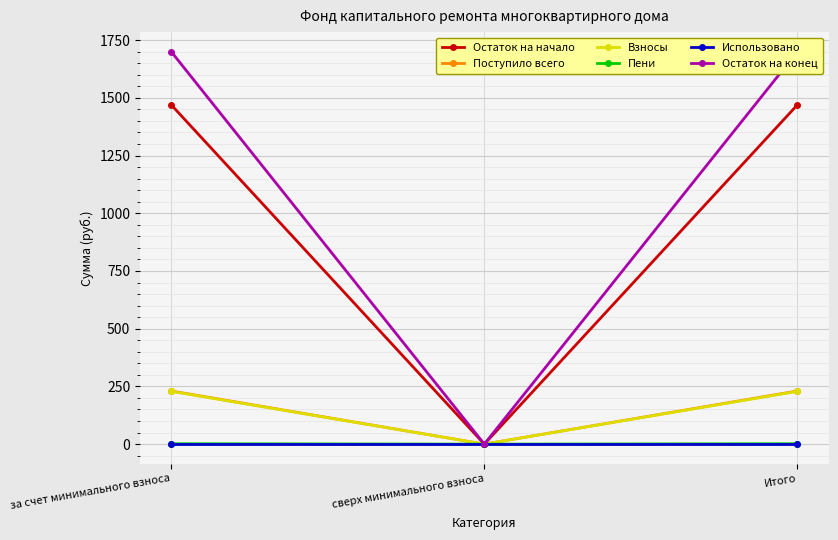

Reading left to right, what are all the values shown in this chart?

Остаток на начало: 1469.3	0.0	1469.3
Поступило всего: 230.3	0.0	230.3
Взносы: 228.5	0.0	228.5
Пени: 1.8	0.0	1.8
Использовано: 0.0	0.0	0.0
Остаток на конец: 1699.6	0.0	1699.6